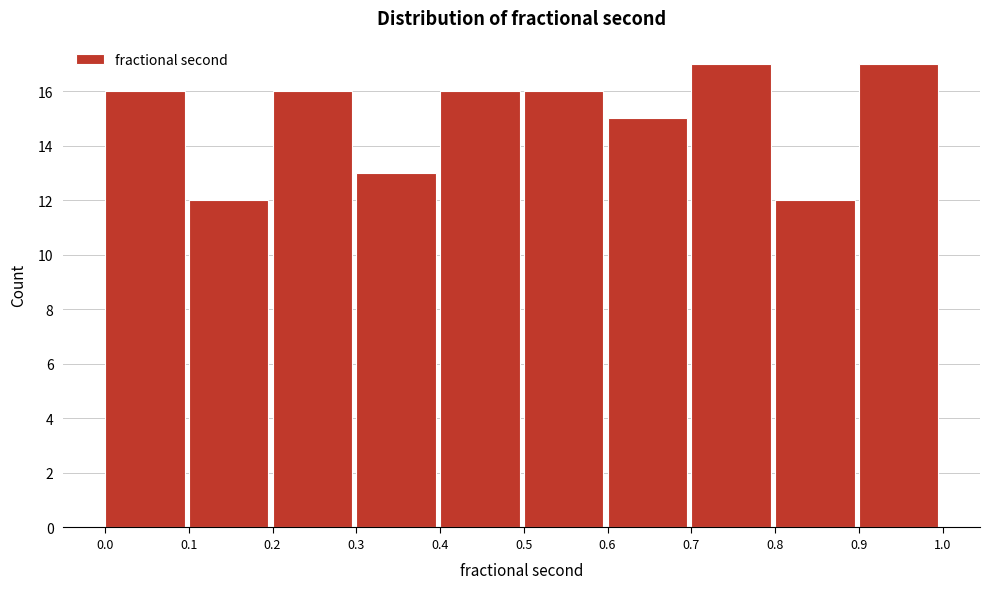

Reading left to right, list every bar in this chart as the range it spans on the x-axis followed by its height. The values are not printed on the chart, so give them approximately, as read against the axis.

0.0 to 0.1: 16
0.1 to 0.2: 12
0.2 to 0.3: 16
0.3 to 0.4: 13
0.4 to 0.5: 16
0.5 to 0.6: 16
0.6 to 0.7: 15
0.7 to 0.8: 17
0.8 to 0.9: 12
0.9 to 1.0: 17